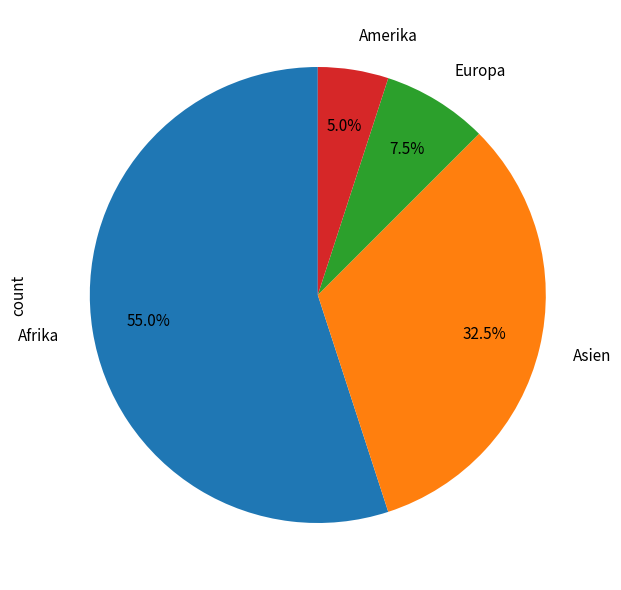

Which category has the biggest portion of the pie?

Afrika